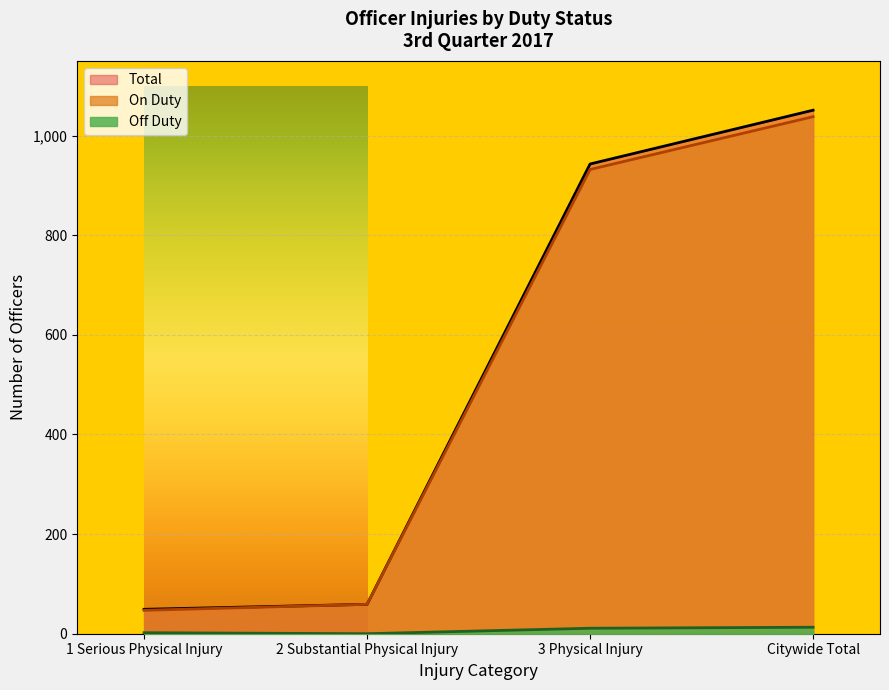

What is the difference between the second highest and minimum values in the Total series?

894